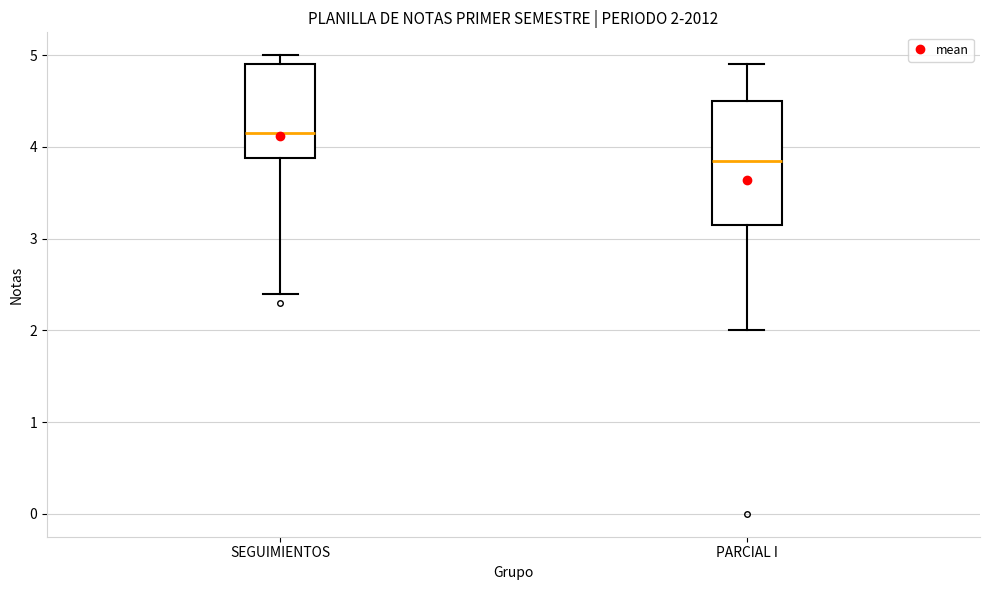

Comparing the boxes themselves (not the whiskers), which one is the tallest?

PARCIAL I